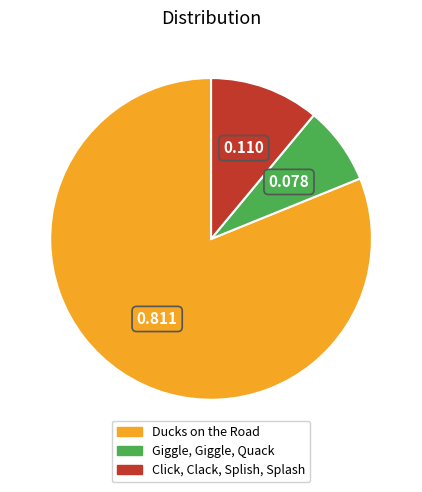

Rank the categories by value from lowest to highest.

Giggle, Giggle, Quack, Click, Clack, Splish, Splash, Ducks on the Road